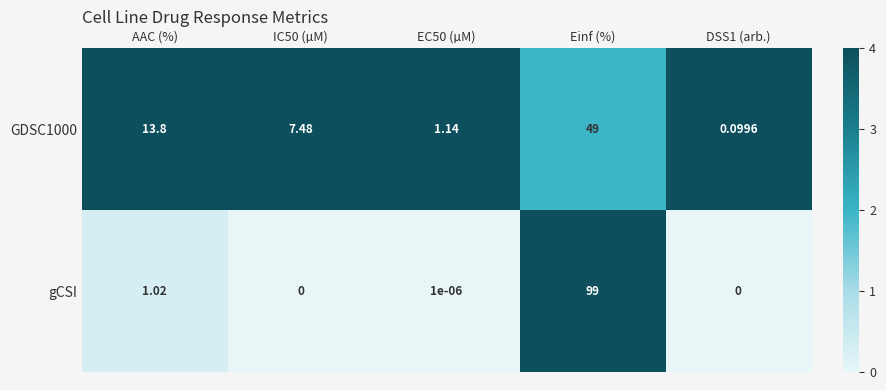

At how many categories does at least one series exceed 3?

3